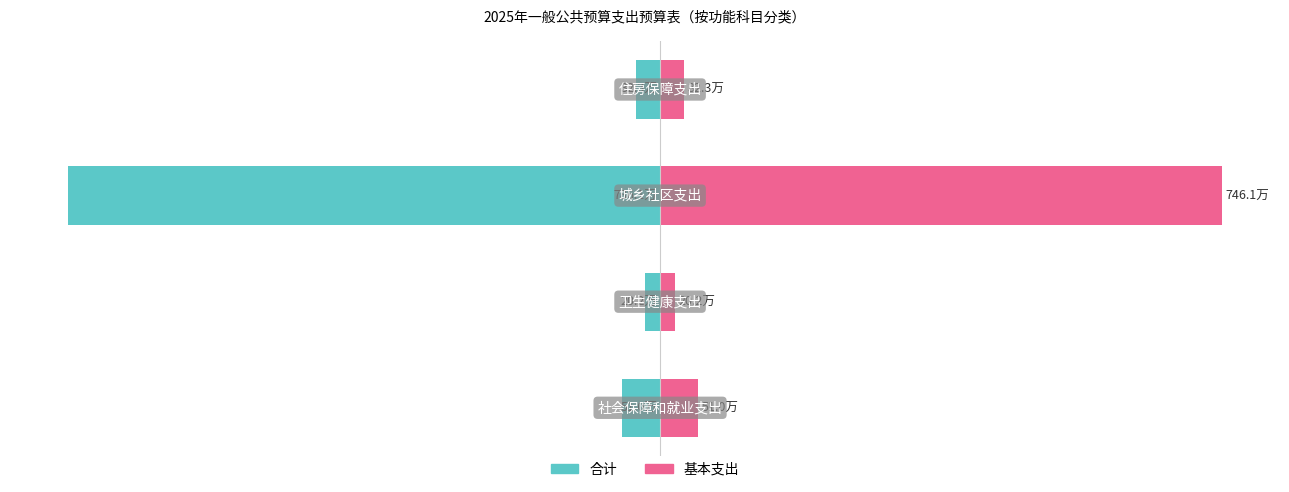

Between 1 and 0, which is larger?

1